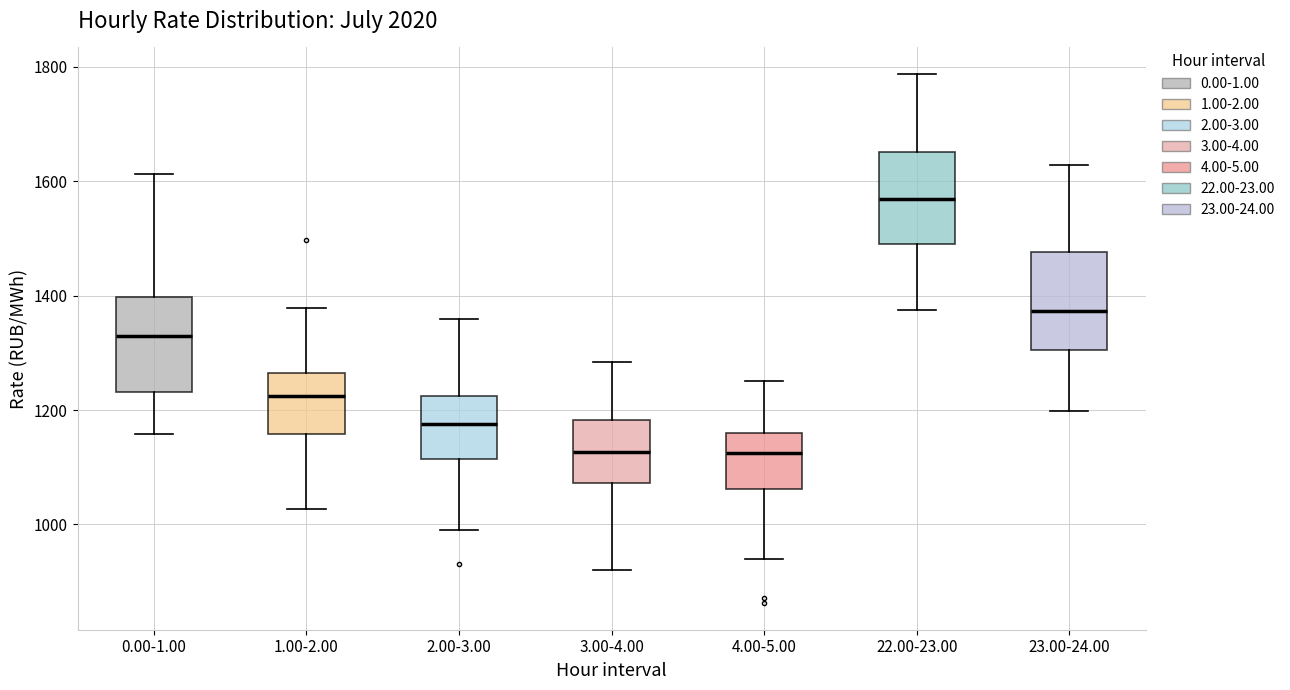

Reading left to right, transcribe this box plot: for each box, give where its median line is, the range the box spans, and where its two whiskers end, as read against the y-axis. The values are not printed on the chart, so give them approximately, as read against the axis.

0.00-1.00: median 1320, box 1240 to 1400, whiskers 1160 to 1620
1.00-2.00: median 1220, box 1160 to 1260, whiskers 1020 to 1380
2.00-3.00: median 1180, box 1120 to 1220, whiskers 1000 to 1360
3.00-4.00: median 1120, box 1080 to 1180, whiskers 920 to 1280
4.00-5.00: median 1120, box 1060 to 1160, whiskers 940 to 1260
22.00-23.00: median 1560, box 1480 to 1660, whiskers 1380 to 1780
23.00-24.00: median 1380, box 1300 to 1480, whiskers 1200 to 1620